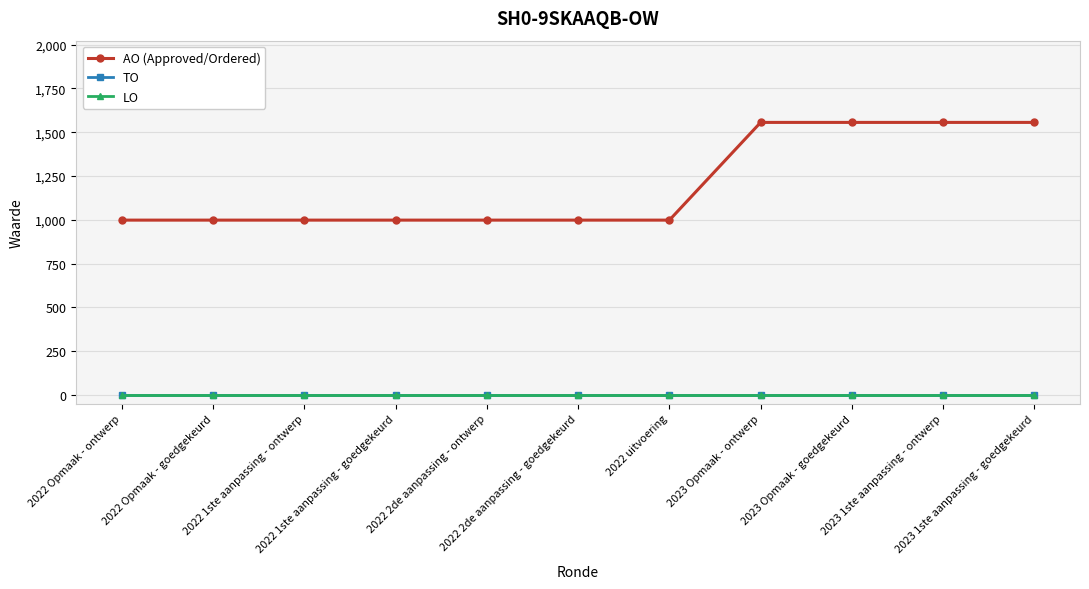

What is the difference between the maximum and minimum values in the AO (Approved/Ordered) series?

558